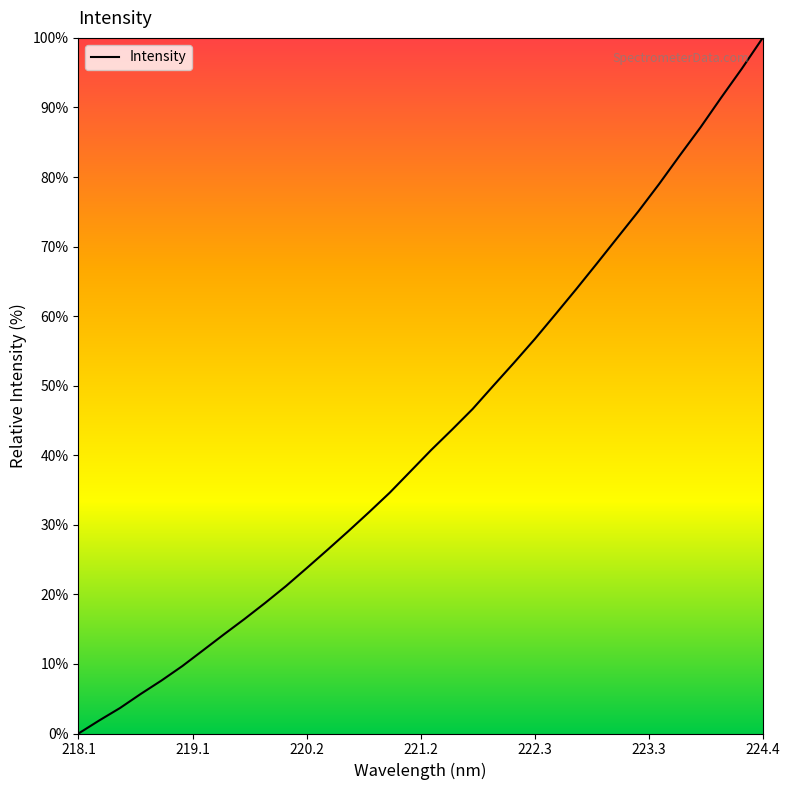

True or false: there are more than 2 points higher than both neighbors.

False